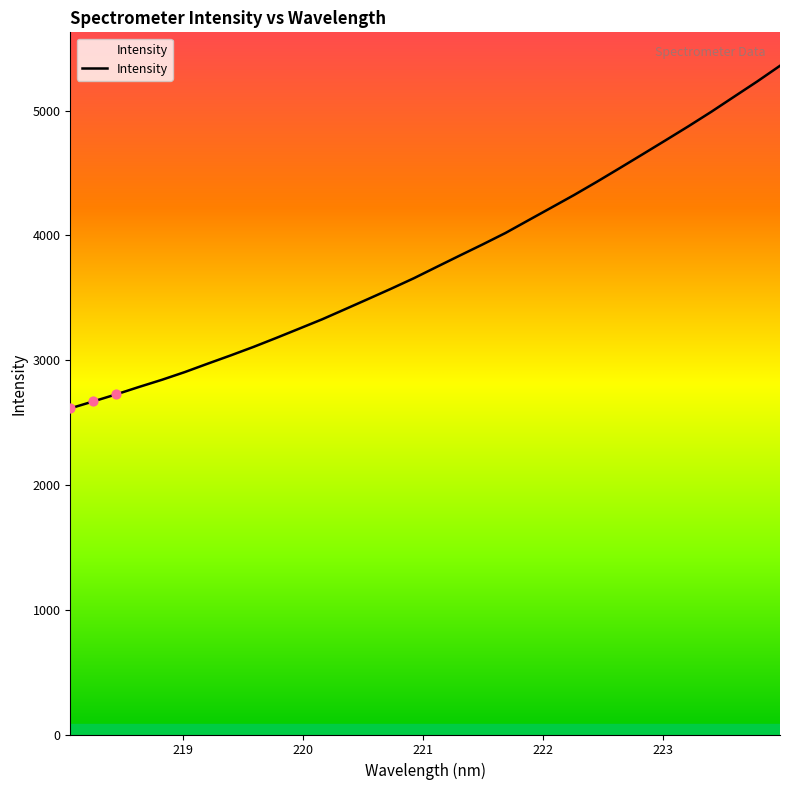

What is the greatest value displayed?

5359.0